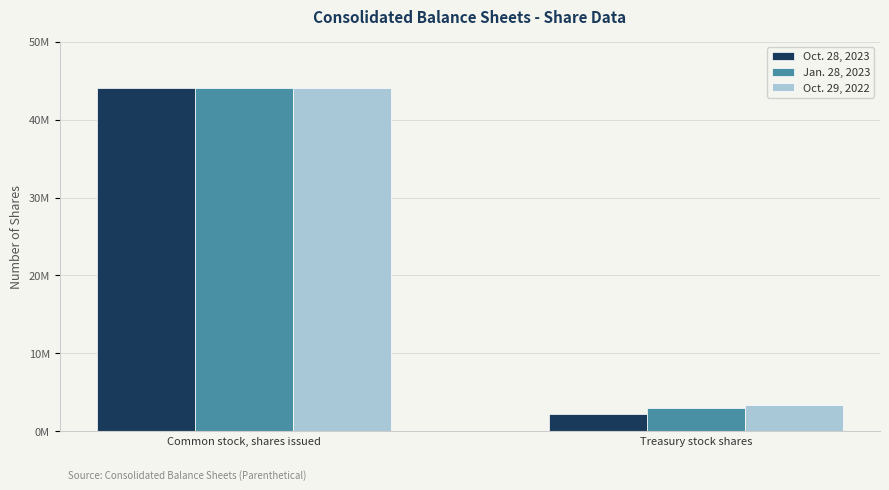

What are all the series names shown in the legend?

Oct. 28, 2023, Jan. 28, 2023, Oct. 29, 2022